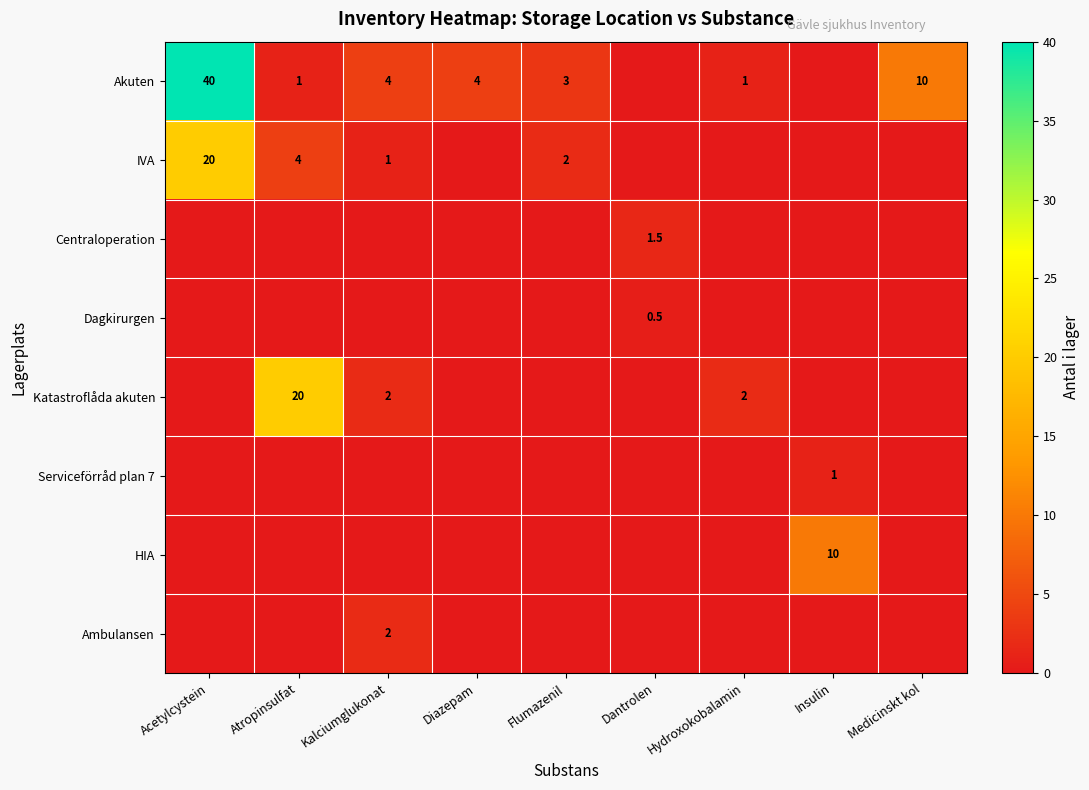

Is it true that IVA equals 2.0 at Flumazenil?

True